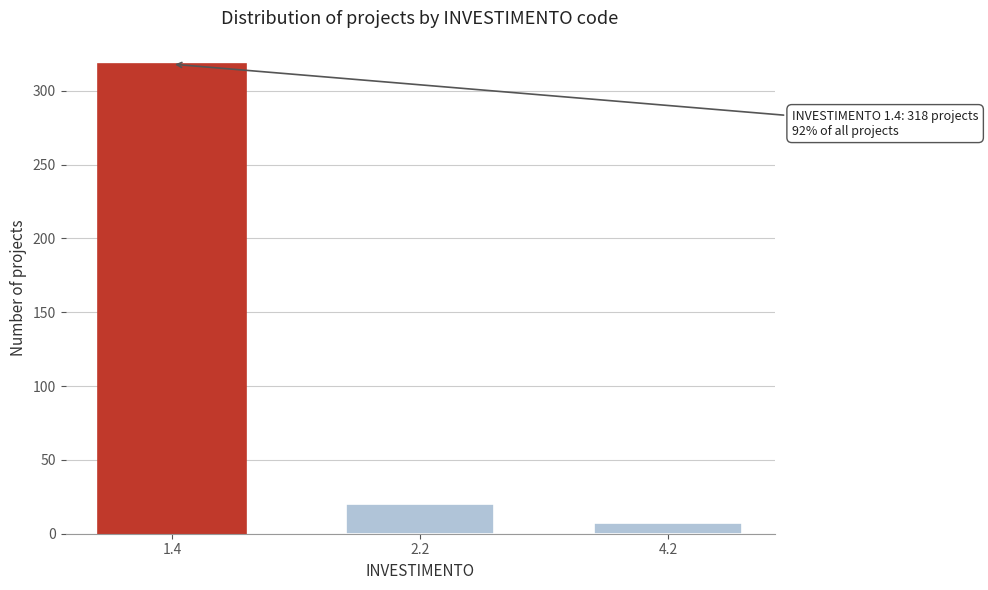

Reading left to right, transcribe all the data shown in this chart.

1.4=318	2.2=20	4.2=7